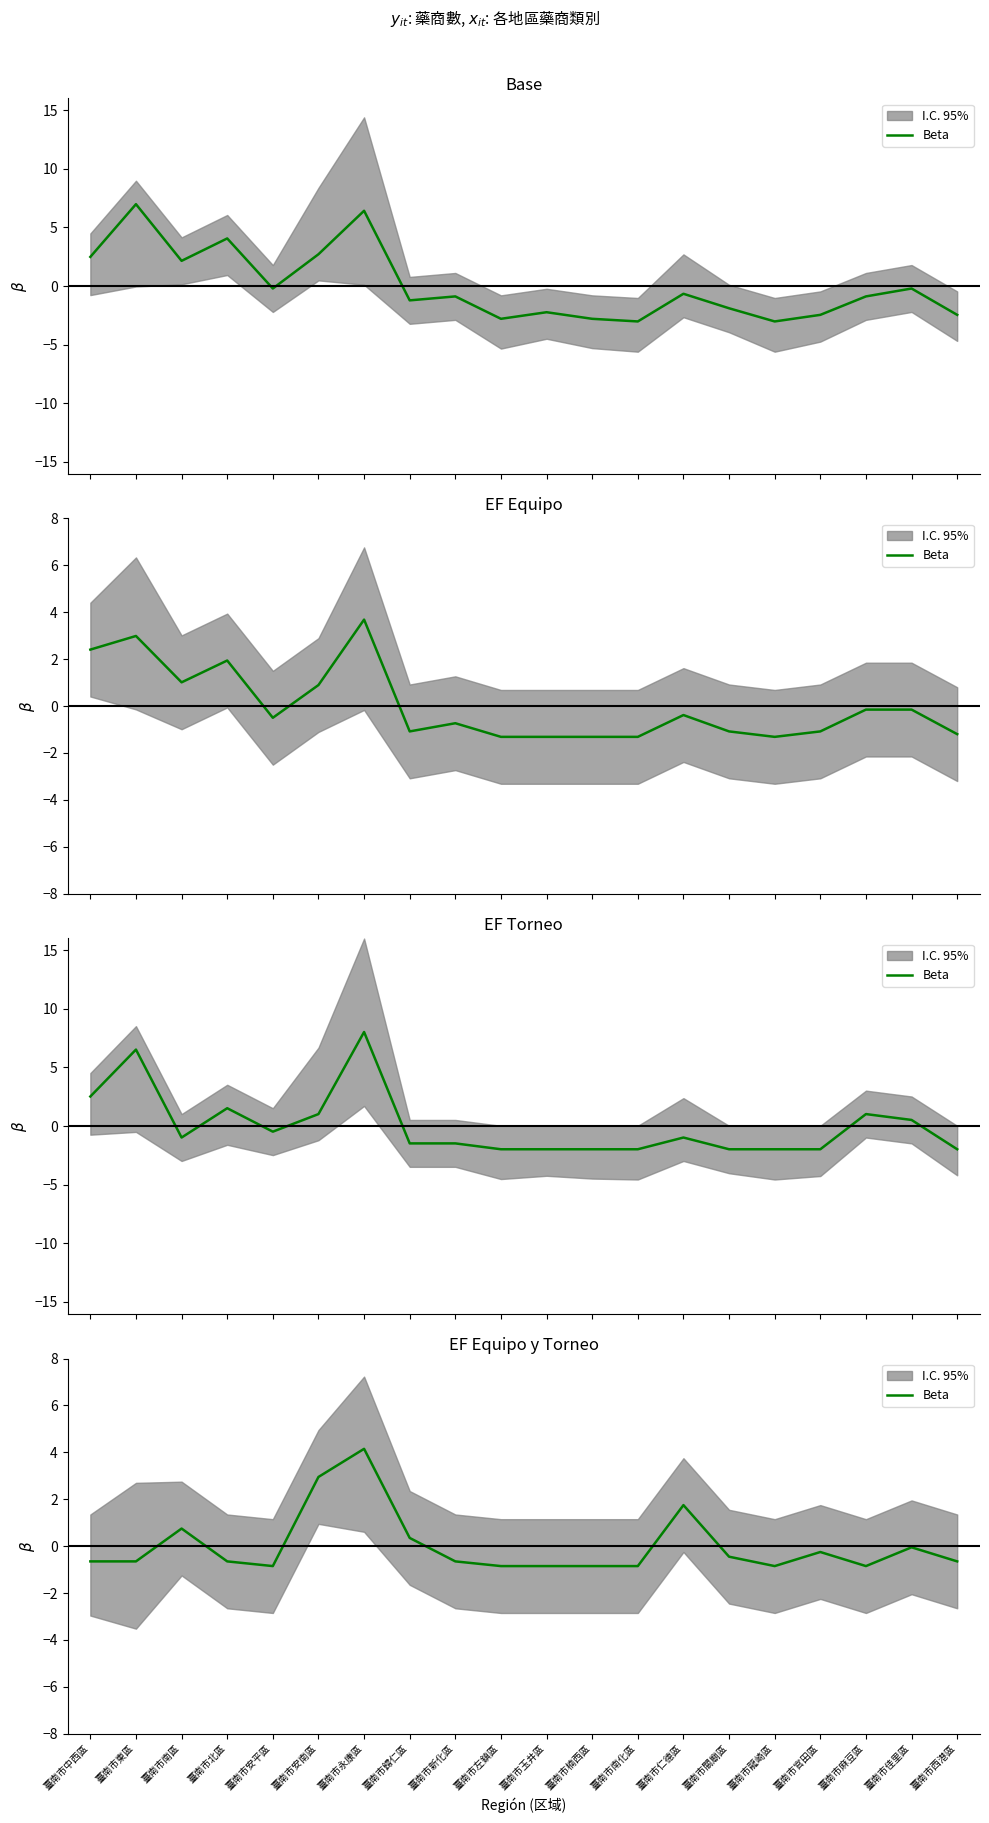

Which label corresponds to the smallest value in the chart?

臺南市安平區